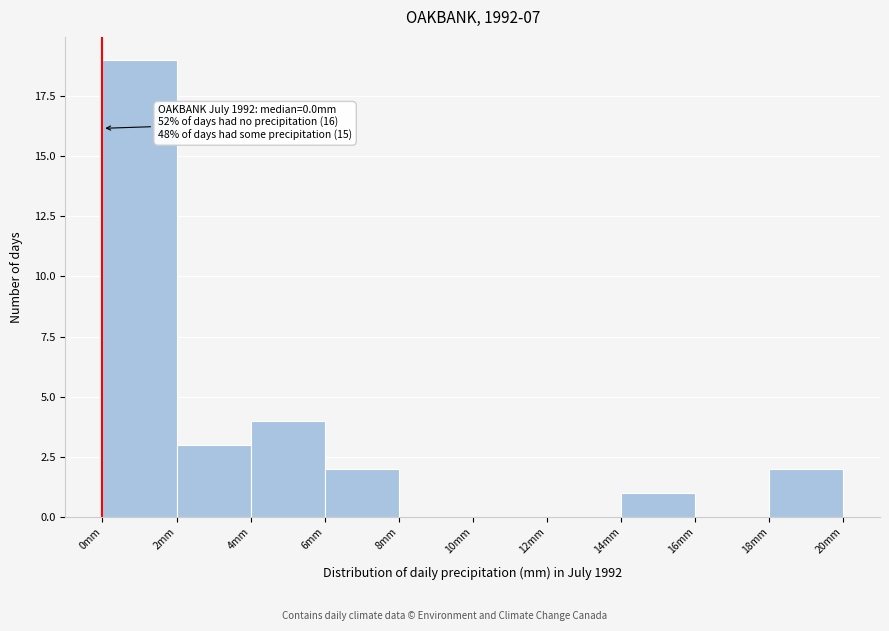

Over which range of the x-axis is the bar tallest?

0 to 2